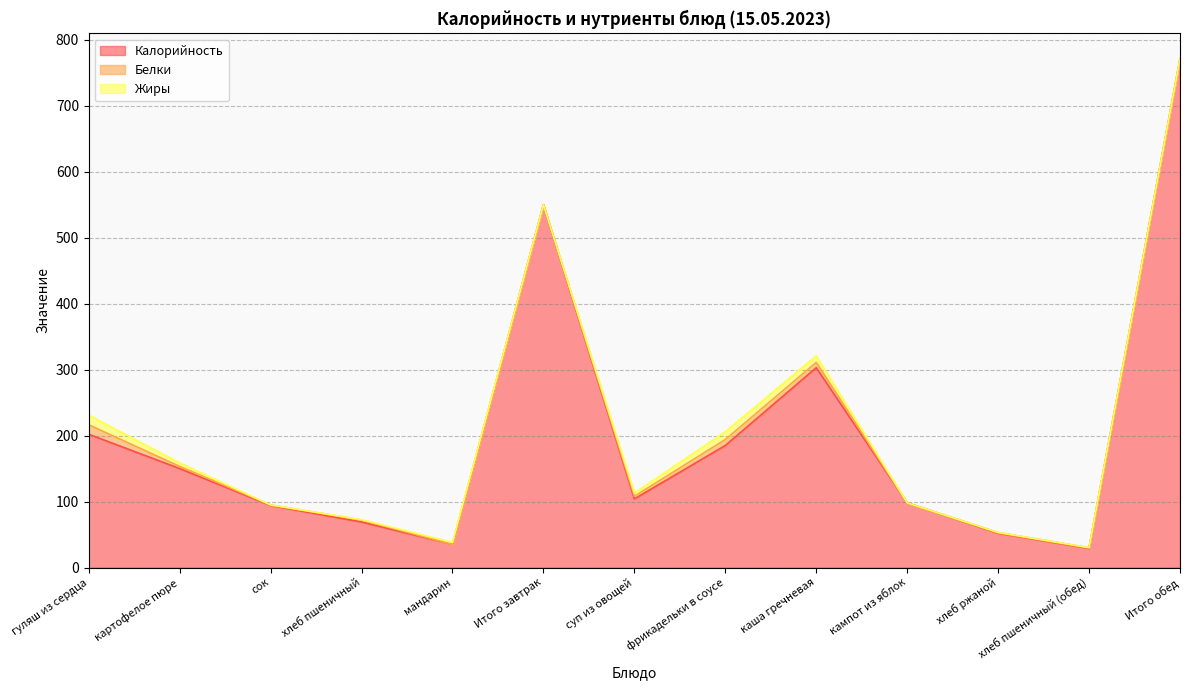

Reading right to left, list all the values displayed in this chart.

Калорийность: 771.0	29.0	52.0	98.0	303.0	185.0	104.0	550.0	35.0	69.0	94.0	150.0	202.0
Белки: 0.0	1.0	1.0	0.0	8.0	9.0	4.0	0.0	0.0	3.0	0.8	3.3	14.3
Жиры: 0.0	0.0	0.0	0.0	10.0	12.0	5.0	0.0	3.0	0.6	0.0	5.4	14.7